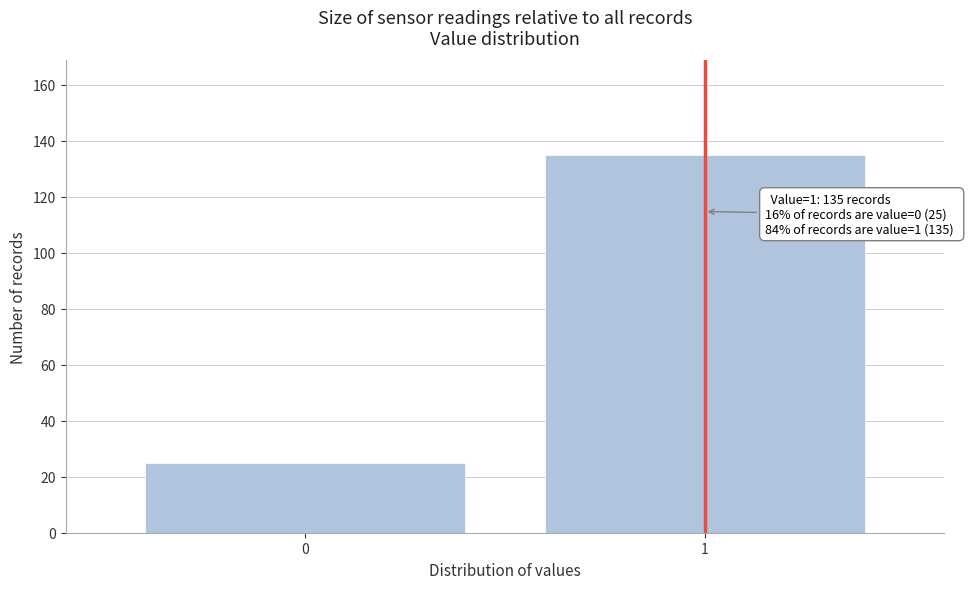

Reading left to right, extract all data points from this chart.

0=25	1=135